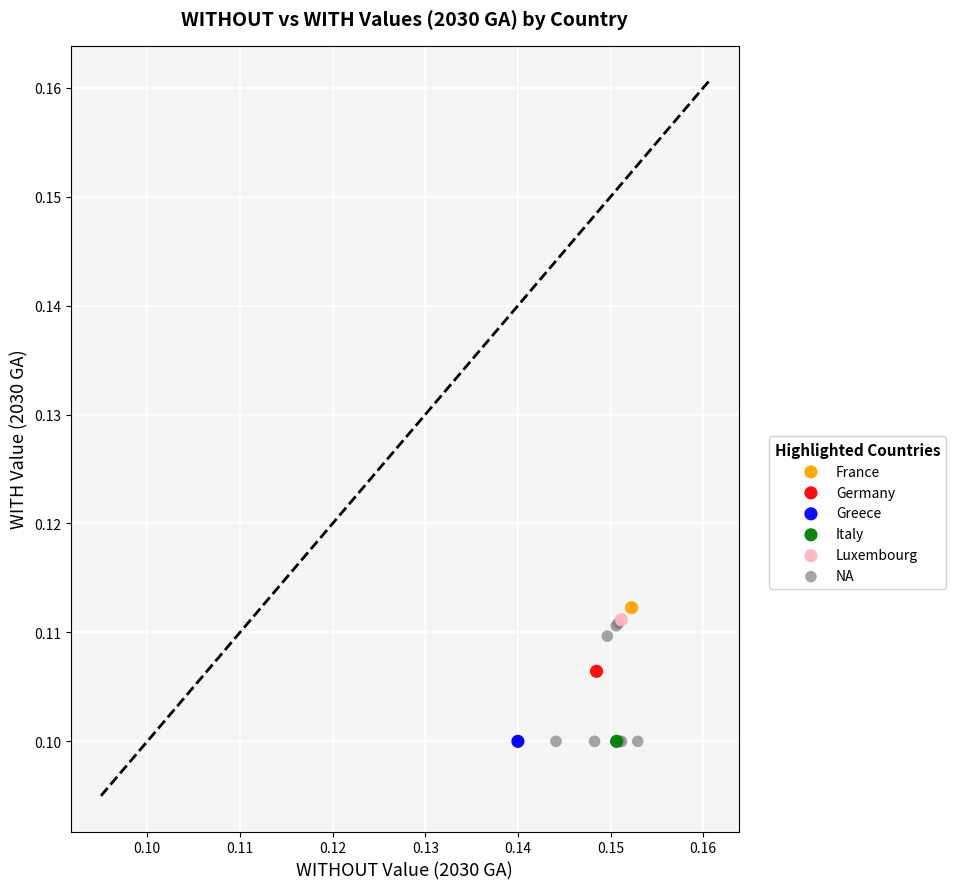

What are all the series names shown in the legend?

France, Germany, Greece, Italy, Luxembourg, NA